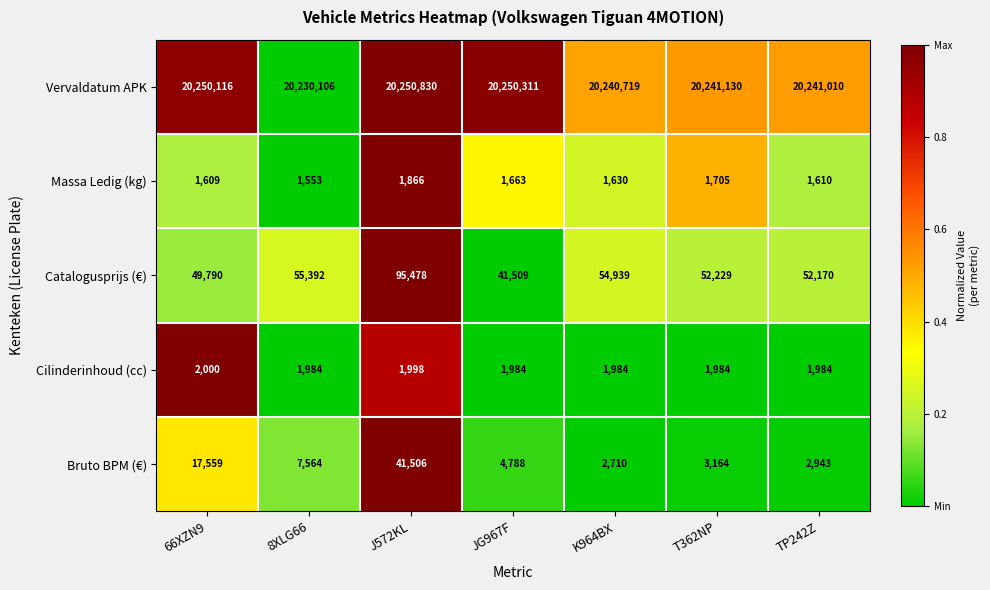

What is the difference between the Massa Ledig (kg) values at 8XLG66 and J572KL?

313